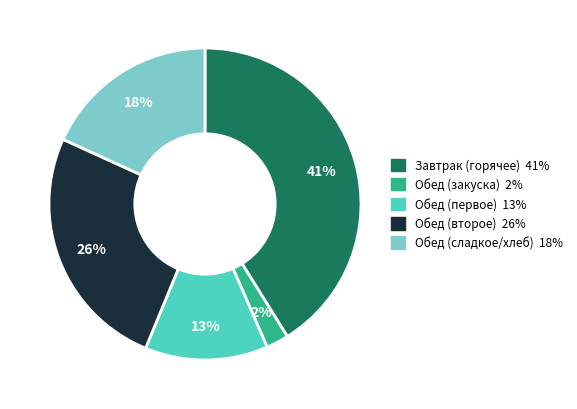

To the nearest percent, what is the difference between the largest and smallest slice percentages?

39%